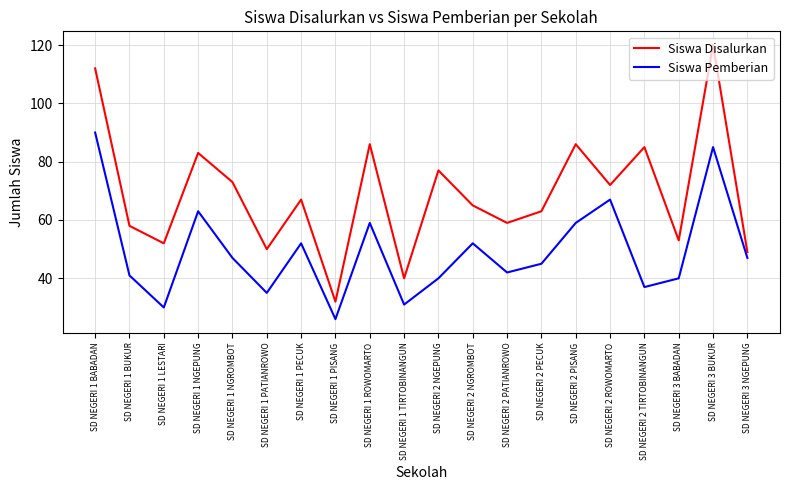

At which label does Siswa Disalurkan first exceed 67?

SD NEGERI 1 BABADAN